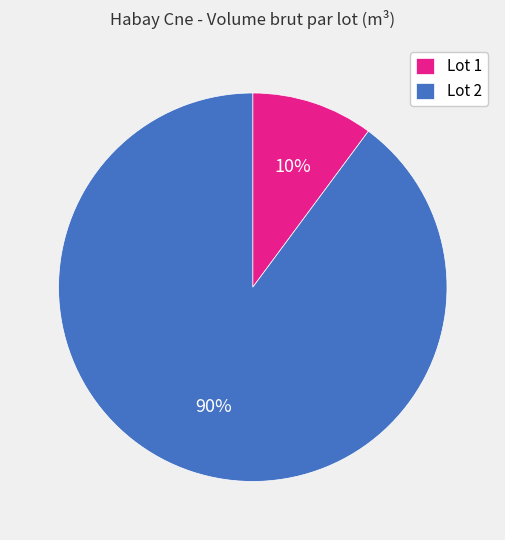

To the nearest percent, what portion does Lot 1 represent?

10%